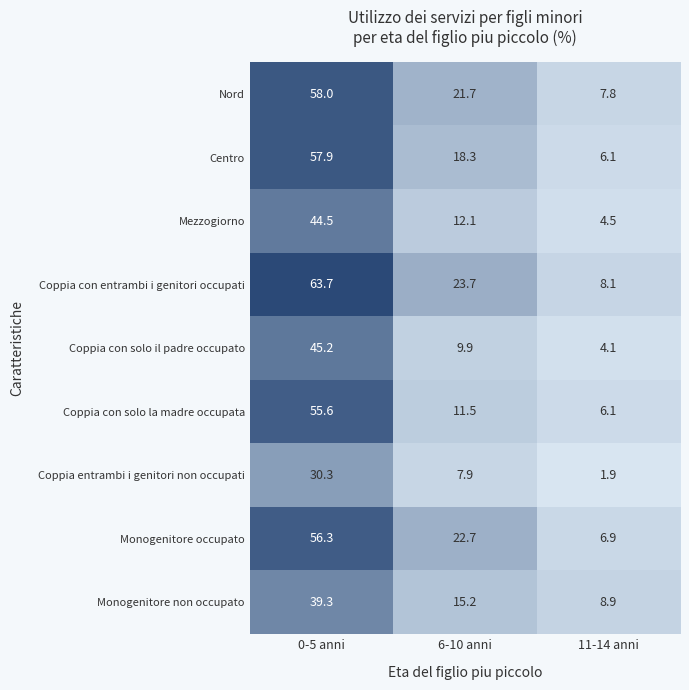

Which series has the largest range (max minus min)?

Coppia con entrambi i genitori occupati